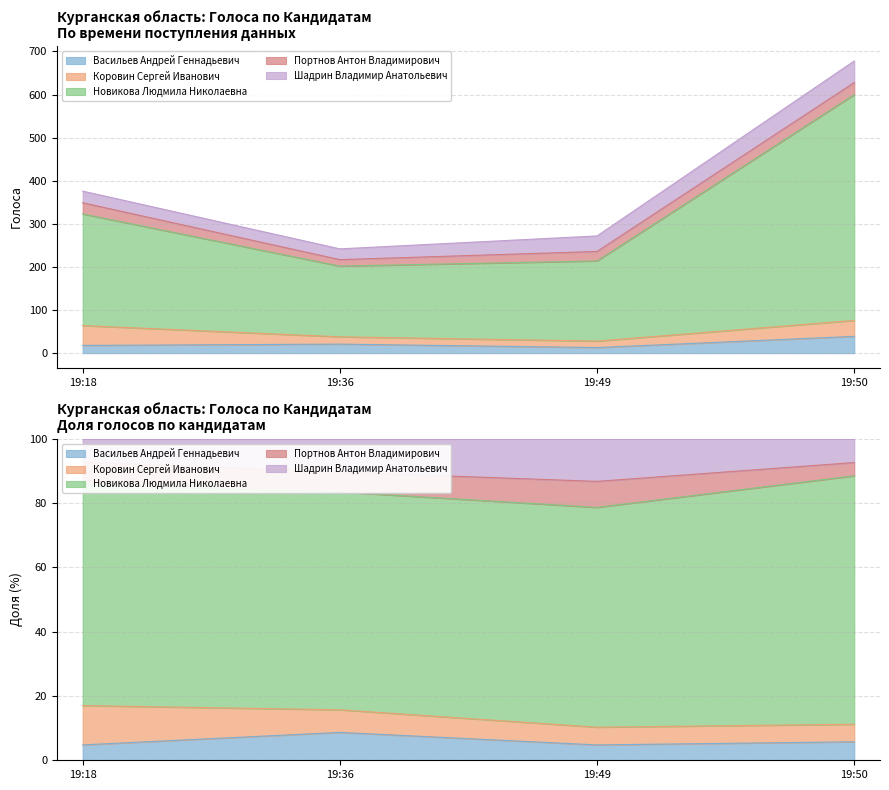

How many lines are shown in the chart?

5